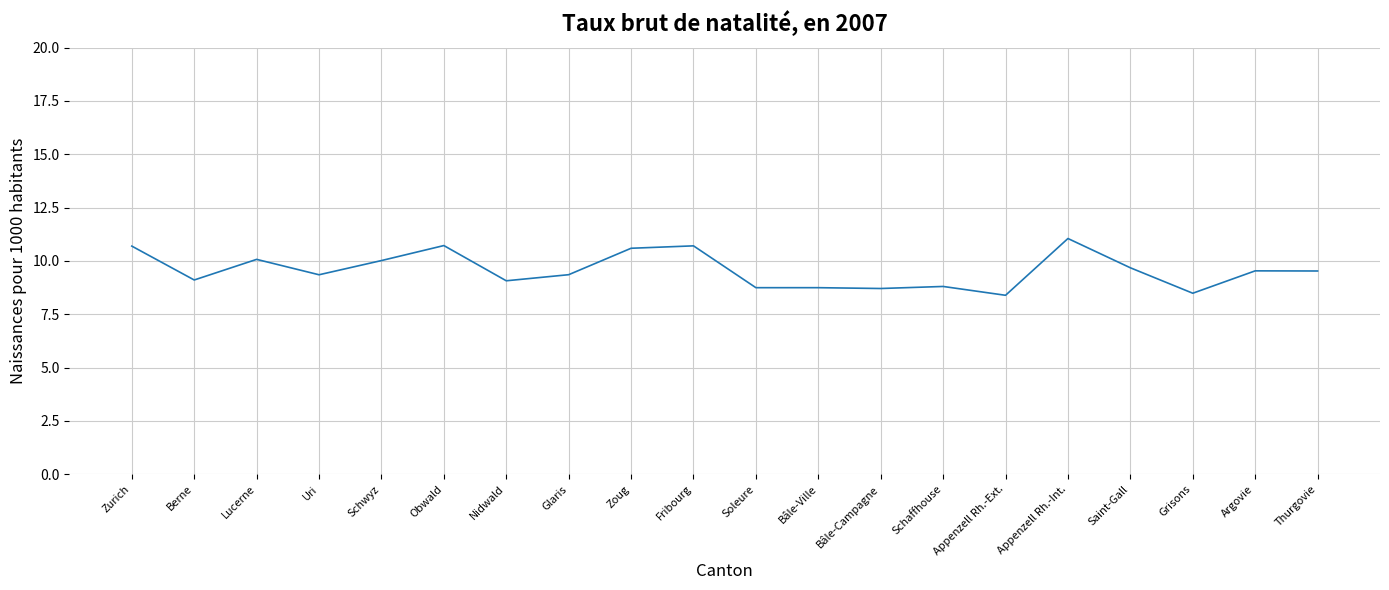

Read the value at Schwyz.

10.0